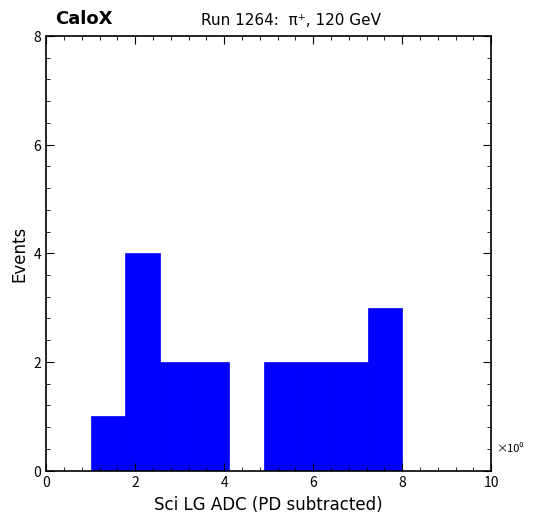

Around what value on the x-axis is the tallest bar? Give the approximate position of its centre, as read against the axis.

2.2